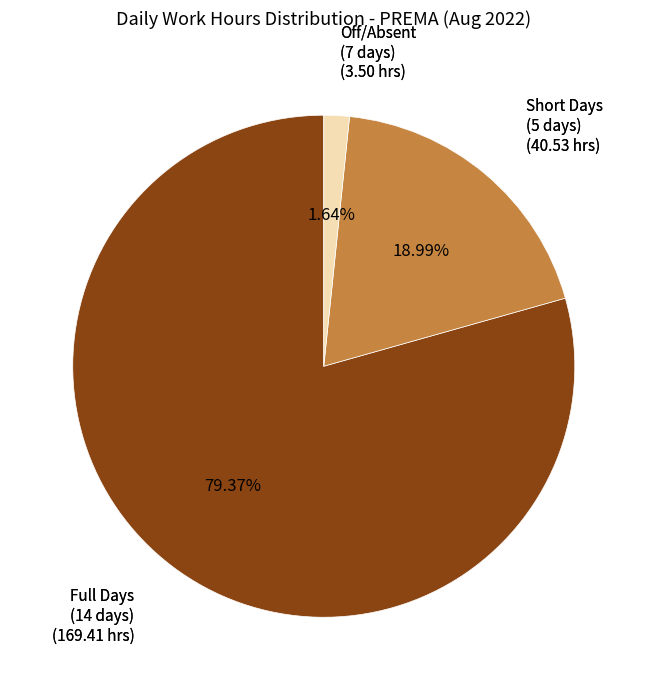

Does any single category account for the majority?

Yes